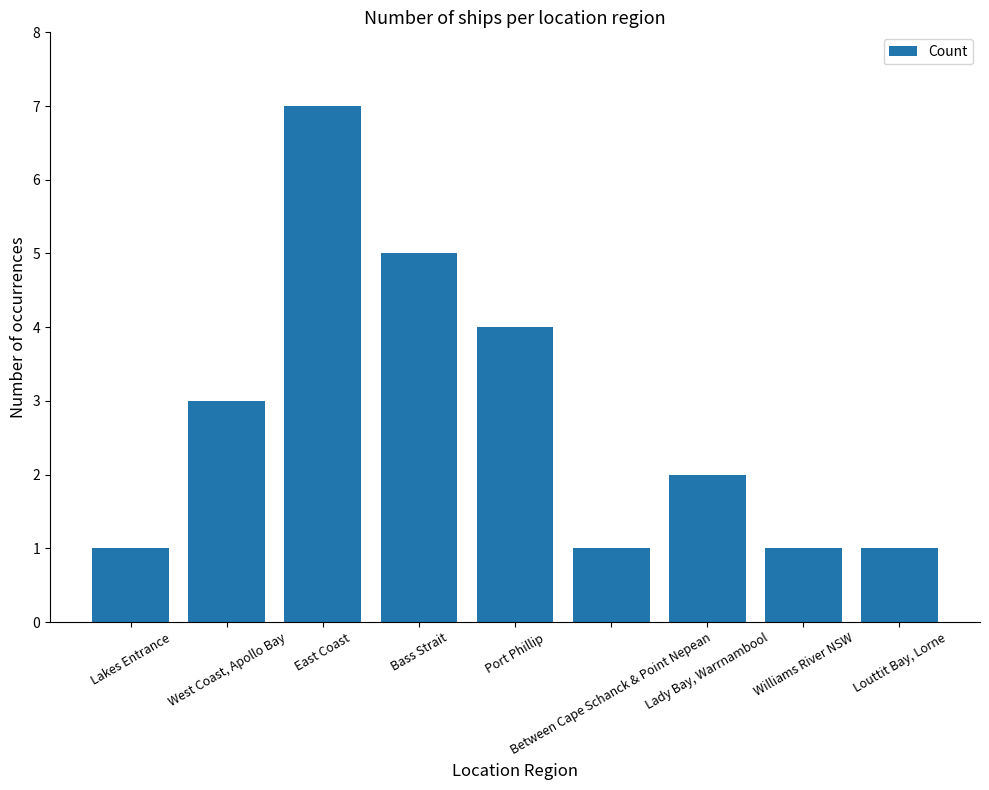

Reading left to right, transcribe all the data shown in this chart.

Lakes Entrance=1	West Coast, Apollo Bay=3	East Coast=7	Bass Strait=5	Port Phillip=4	Between Cape Schanck & Point Nepean=1	Lady Bay, Warrnambool=2	Williams River NSW=1	Louttit Bay, Lorne=1